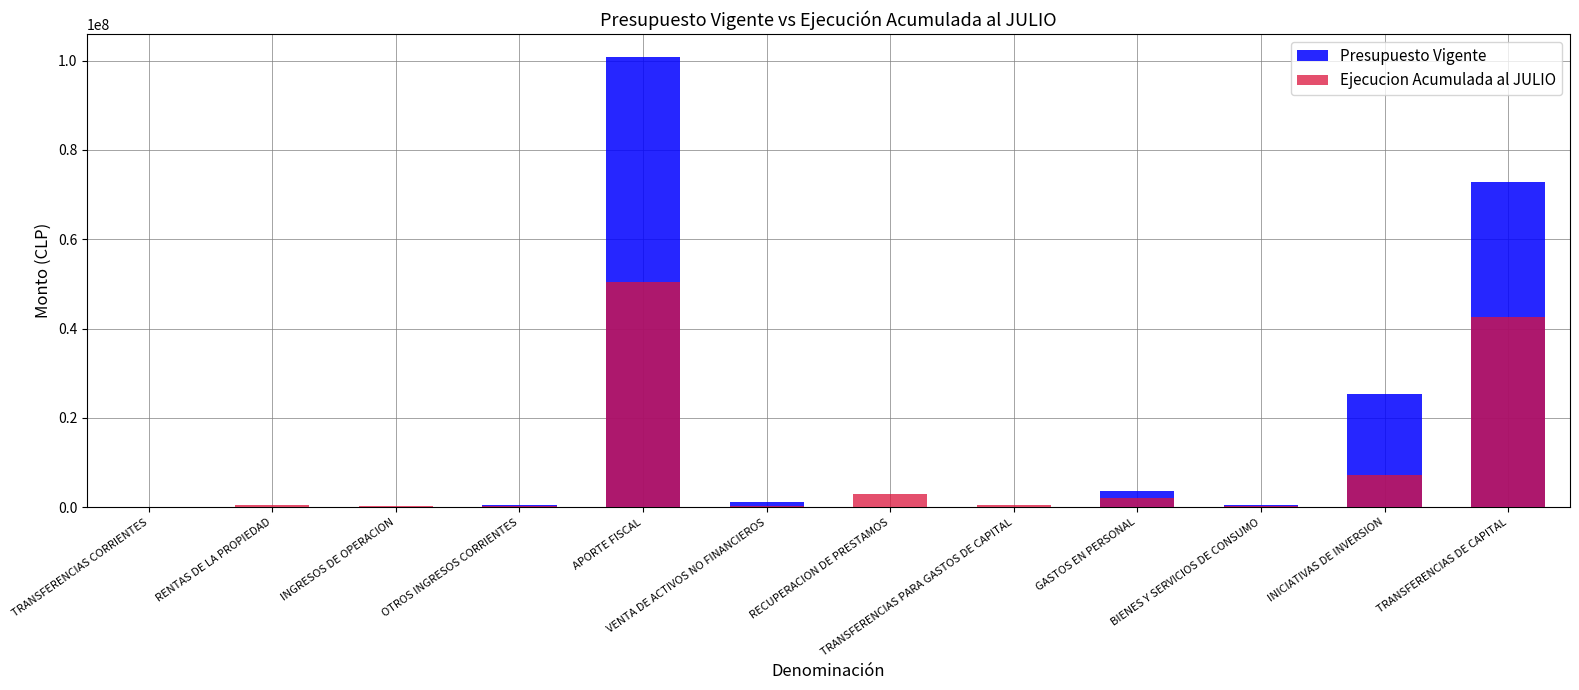

Reading left to right, extract all data points from this chart.

Presupuesto Vigente: 4949	183	22	595725	100896587	1176044	9771	20	3610156	464501	25314972	72823261
Ejecucion Acumulada al JULIO: 4949	602817	300001	361129	50494679	304966	2879606	517978	2099969	366626	7256148	42599508